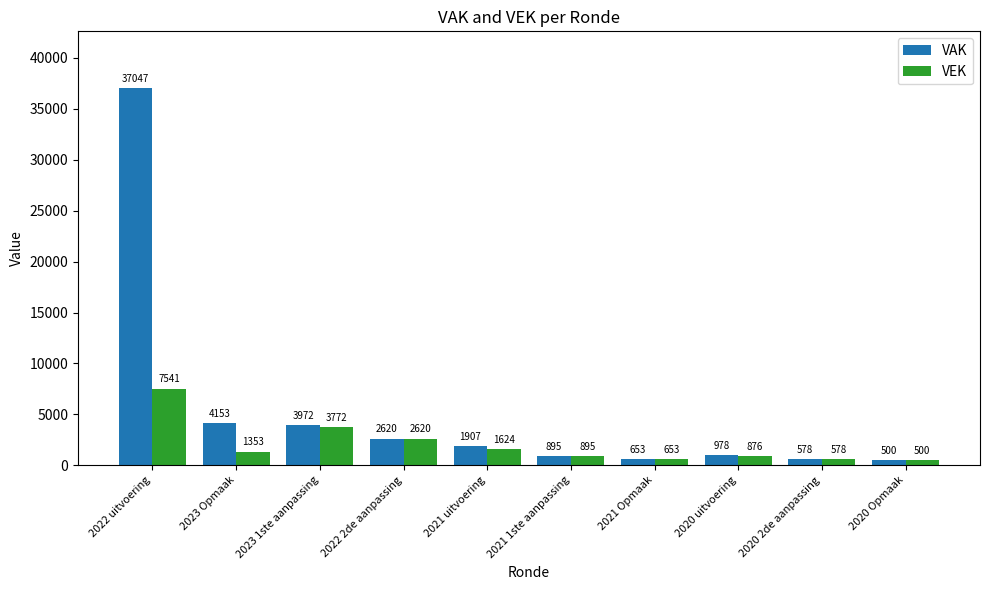

What is the value of the VAK bar at the 6th from the left?

895